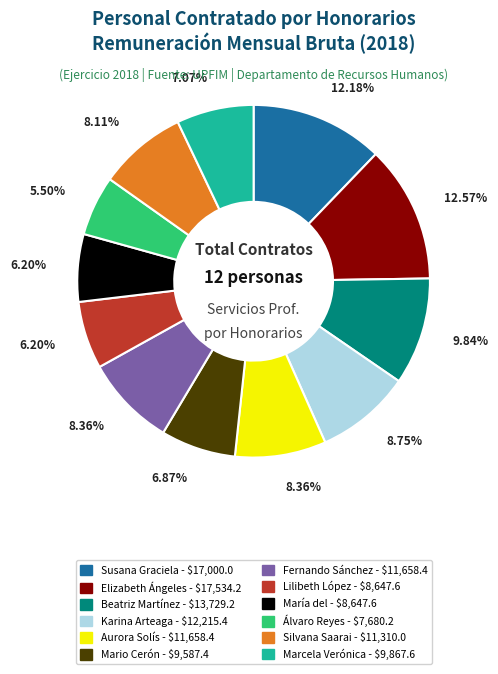

Is there a majority slice in this chart?

No